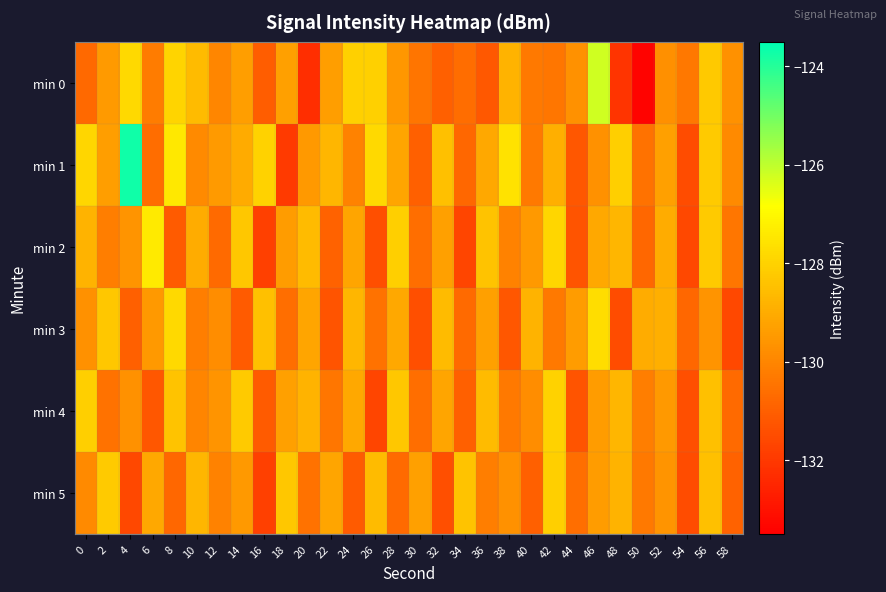

What is the total value across all series at 4?

-773.4